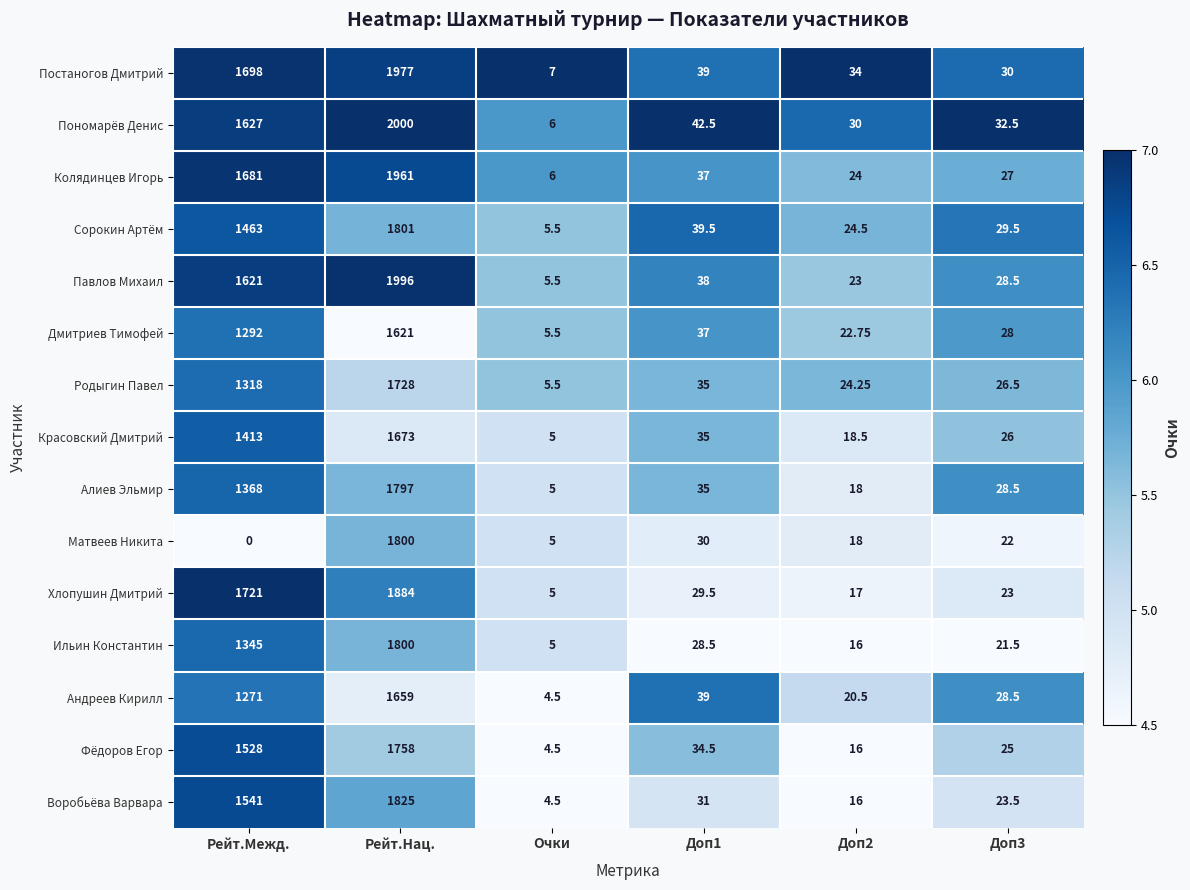

Which series has the largest total across all categories?

Постаногов Дмитрий